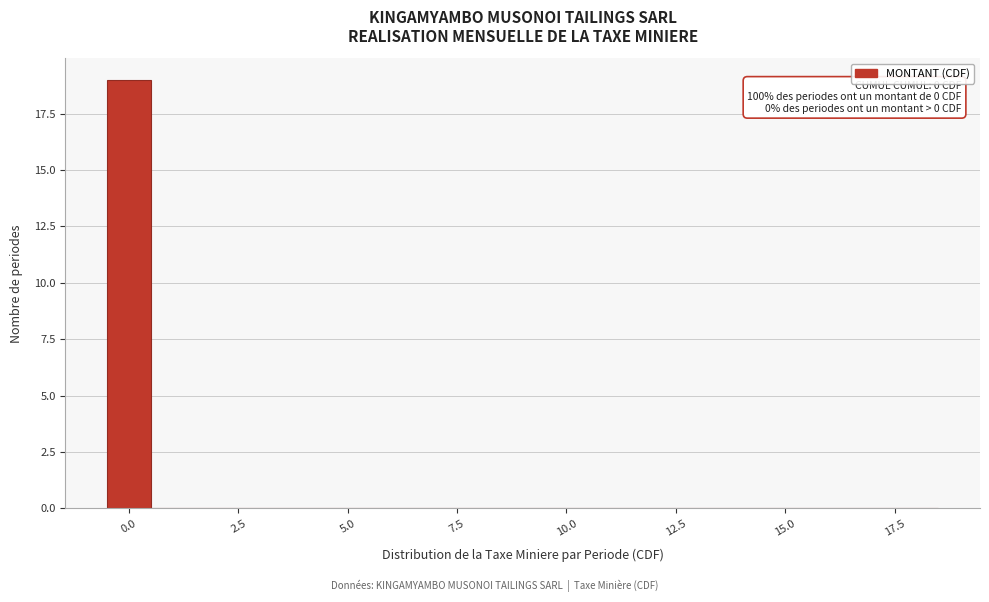

Around what value on the x-axis is the tallest bar? Give the approximate position of its centre, as read against the axis.

0.0